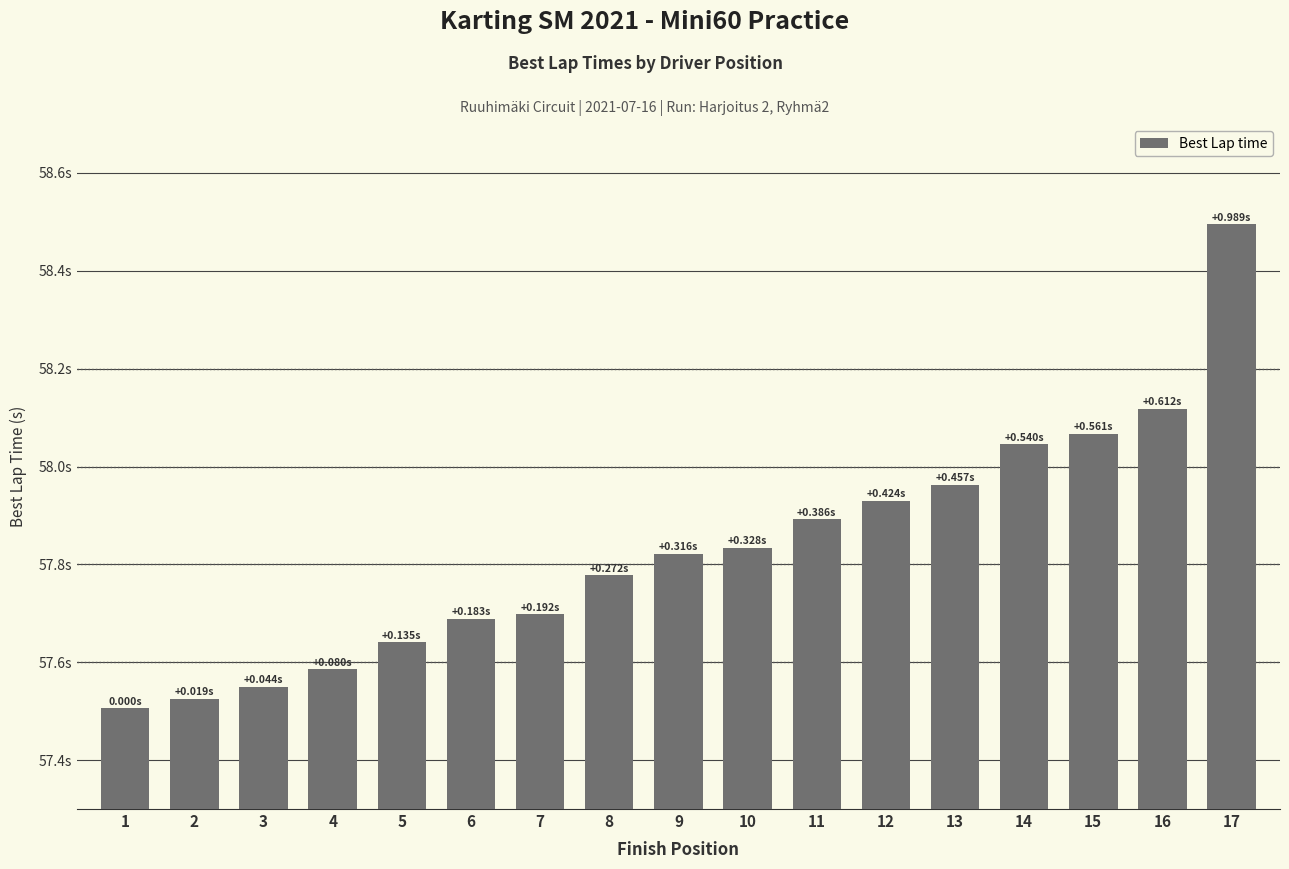

The value at 10 is 97.7. True or false?

False